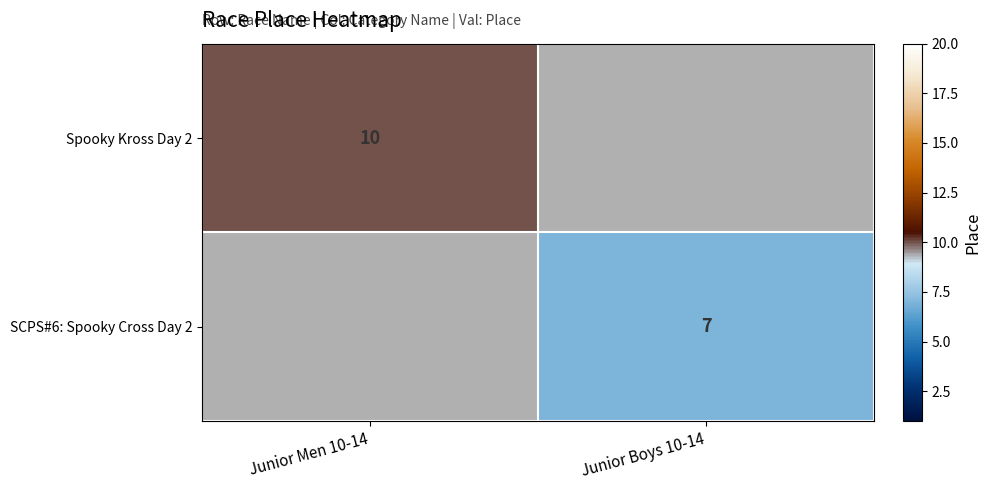

The value of SCPS#6: Spooky Cross Day 2 at Junior Boys 10-14 is 7. True or false?

True